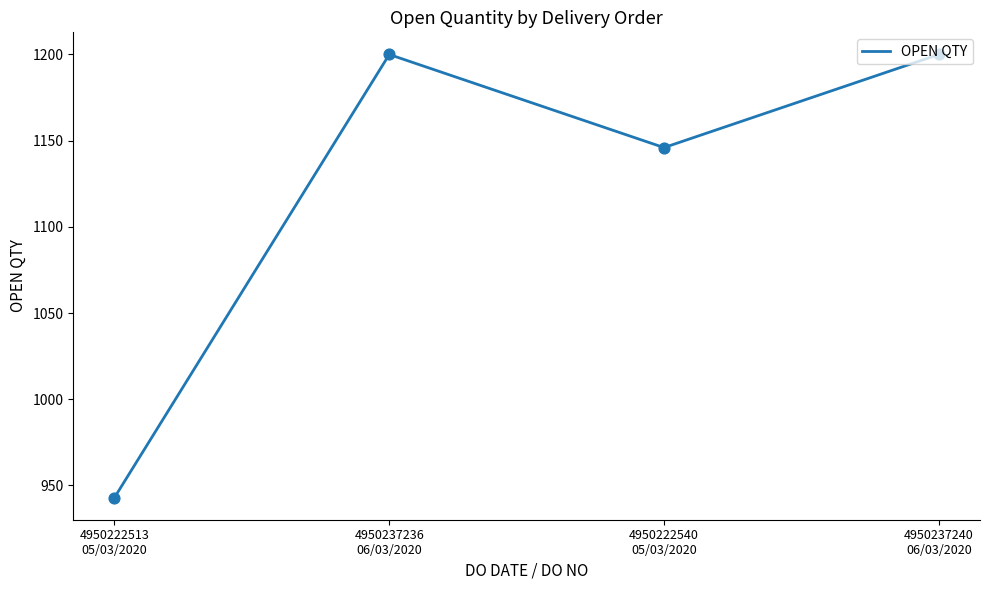

What is the ratio of the value at 4950237236
06/03/2020 to the value at 4950222513
05/03/2020?

1.3